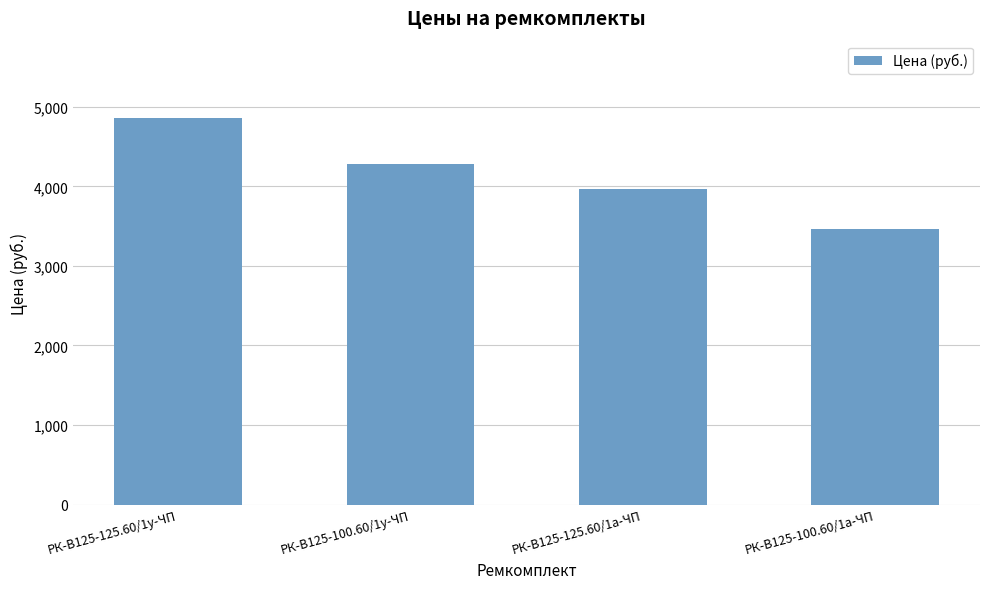

Rank the categories by value from lowest to highest.

РК-В125-100.60/1а-ЧП, РК-В125-125.60/1а-ЧП, РК-В125-100.60/1у-ЧП, РК-В125-125.60/1у-ЧП